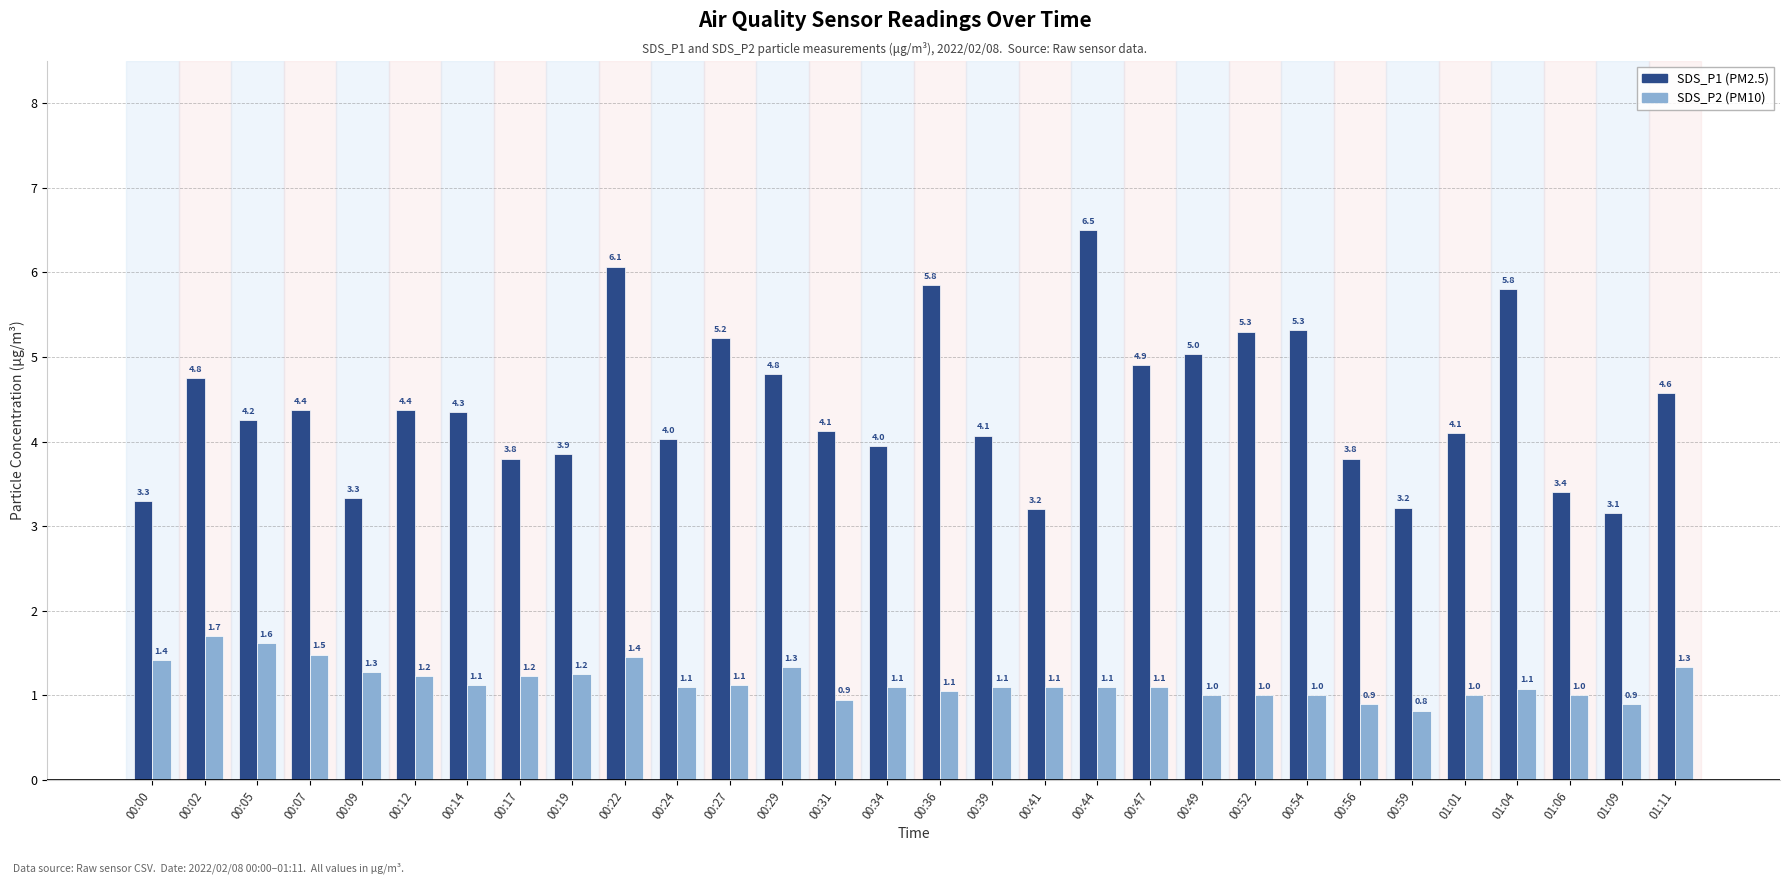

What position from the right is 01:11?

1